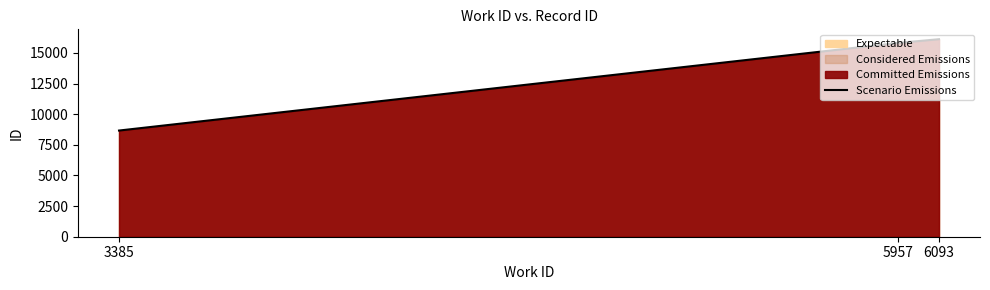

What is the average value?

13533